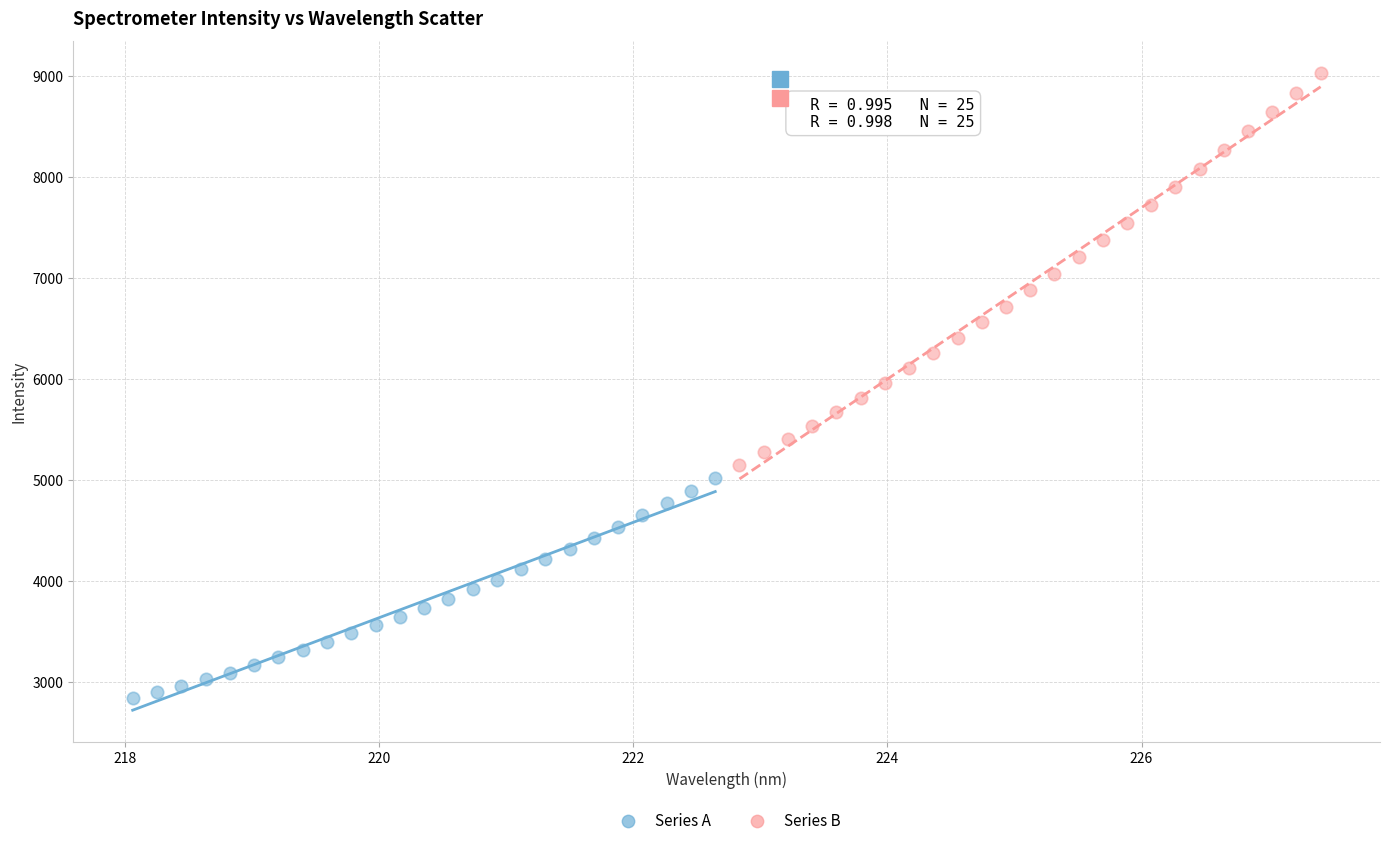

Which series reaches the maximum Y coordinate?

Series B